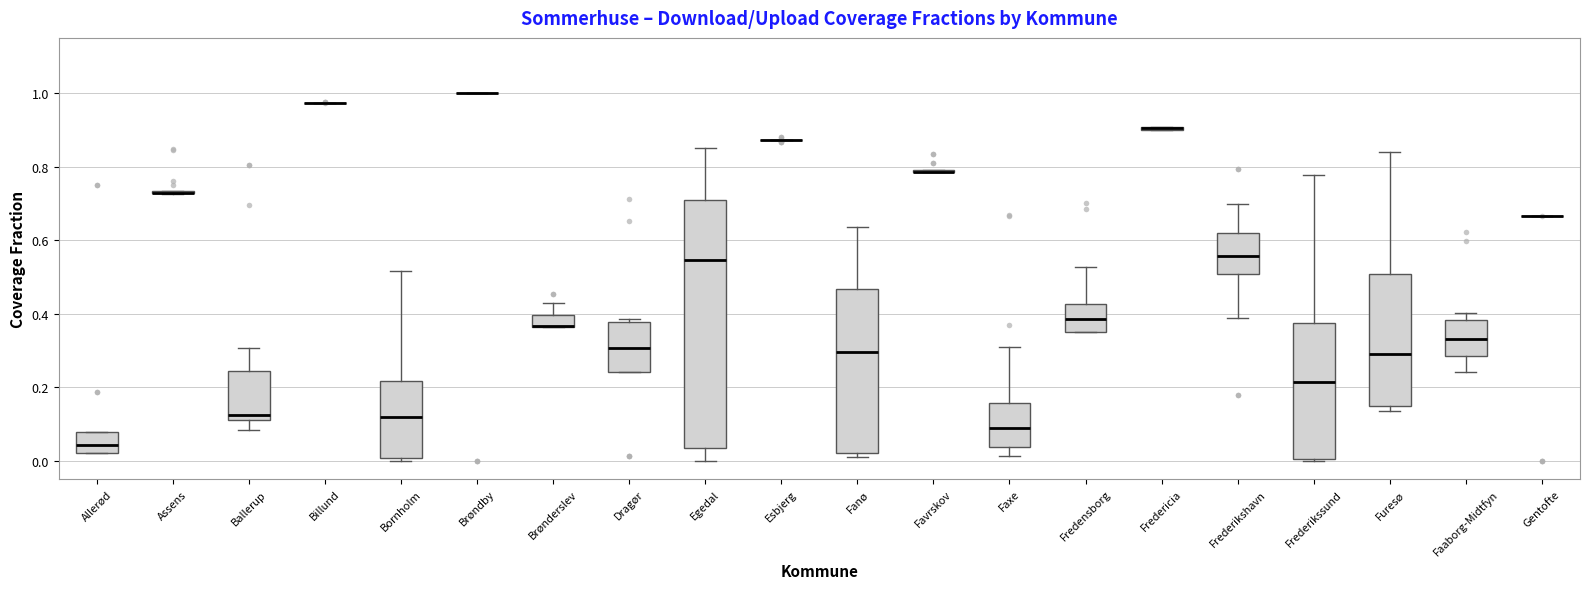

Reading left to right, transcribe this box plot: for each box, give where its median line is, the range the box spans, and where its two whiskers end, as read against the y-axis. The values are not printed on the chart, so give them approximately, as read against the axis.

Allerød: median 0.04, box 0.02 to 0.08, whiskers 0.02 to 0.08
Assens: box collapsed to a line at 0.72, whiskers 0.72 to 0.74
Ballerup: median 0.12 (just above the box's lower edge), box 0.12 to 0.24, whiskers 0.08 to 0.30
Billund: box collapsed to a line at 0.98, whiskers 0.98 to 0.98
Bornholm: median 0.12, box 0.00 to 0.22, whiskers 0.00 (just below the box's lower edge) to 0.52
Brøndby: box collapsed to a line at 1.00, whiskers 1.00 to 1.00
Brønderslev: median 0.36 (drawn on the box's lower edge), box 0.36 to 0.40, whiskers 0.36 to 0.42
Dragør: median 0.30, box 0.24 to 0.38, whiskers 0.24 to 0.38 (just above the box's upper edge)
Egedal: median 0.54, box 0.04 to 0.70, whiskers 0.00 to 0.86
Esbjerg: box collapsed to a line at 0.88, whiskers 0.88 to 0.88
Fanø: median 0.30, box 0.02 to 0.46, whiskers 0.02 (just below the box's lower edge) to 0.64
Favrskov: box collapsed to a line at 0.78, whiskers 0.78 to 0.80
Faxe: median 0.08, box 0.04 to 0.16, whiskers 0.02 to 0.30
Fredensborg: median 0.38, box 0.36 to 0.42, whiskers 0.36 to 0.52
Fredericia: box collapsed to a line at 0.90, whiskers 0.90 to 0.90
Frederikshavn: median 0.56, box 0.50 to 0.62, whiskers 0.38 to 0.70
Frederikssund: median 0.22, box 0.00 to 0.38, whiskers 0.00 to 0.78
Furesø: median 0.28, box 0.14 to 0.50, whiskers 0.14 (just below the box's lower edge) to 0.84
Faaborg-Midtfyn: median 0.34, box 0.28 to 0.38, whiskers 0.24 to 0.40
Gentofte: box collapsed to a line at 0.66, whiskers 0.66 to 0.66